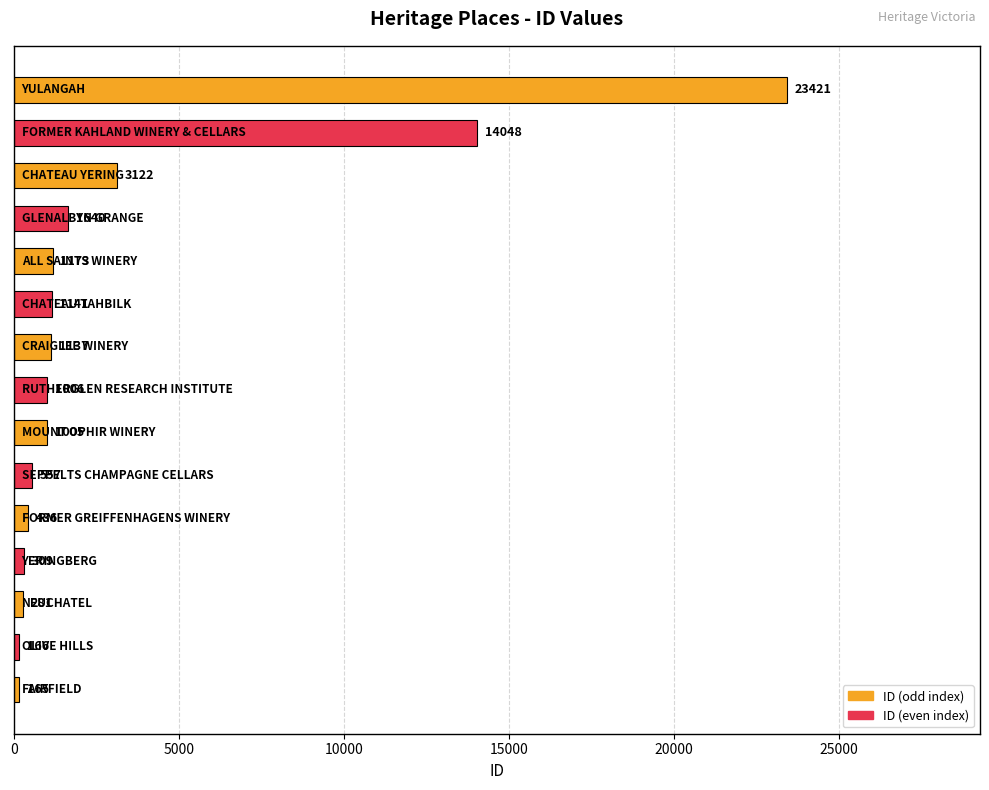

What is the average value?

3307